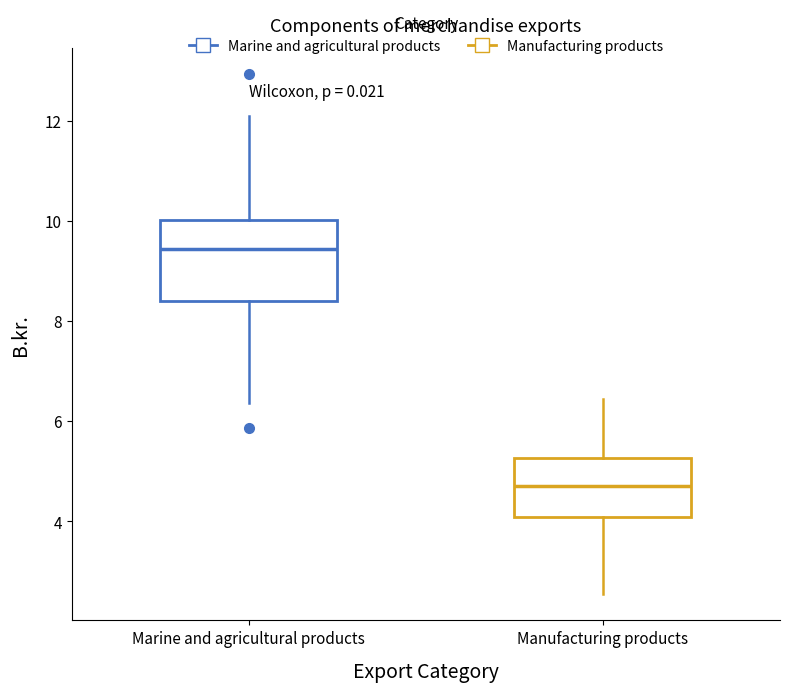

Reading left to right, read every box against the y-axis: the position of its median line, the range the box covers, and the ends of its whiskers. The values are not printed on the chart, so give them approximately, as read against the axis.

Marine and agricultural products: median 9.4, box 8.4 to 10.0, whiskers 6.4 to 12.2
Manufacturing products: median 4.8, box 4.0 to 5.2, whiskers 2.6 to 6.4